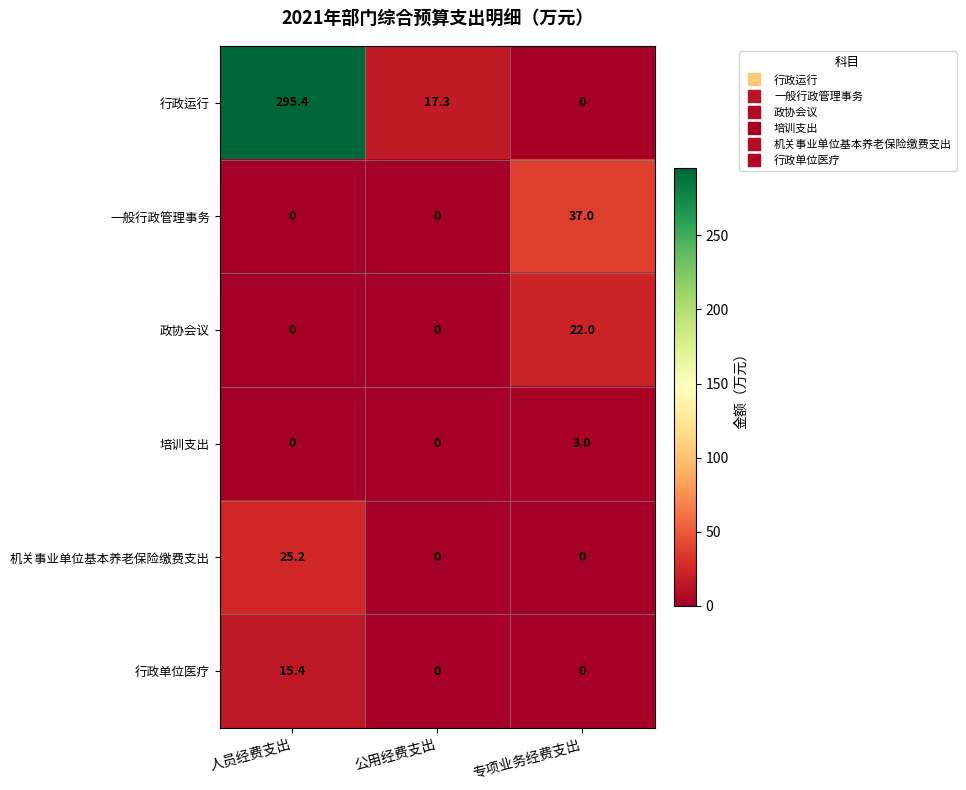

What is the total value across all series at 人员经费支出?

336.0